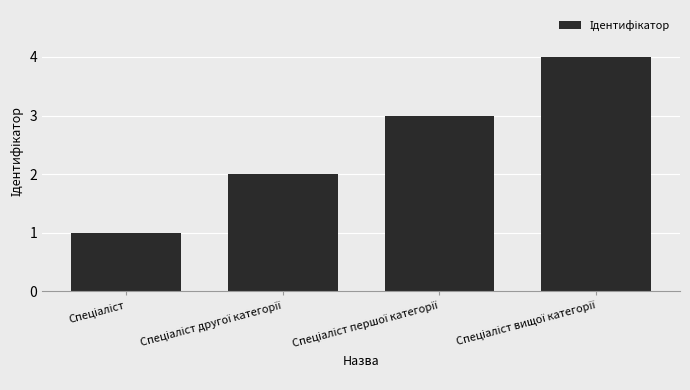

What is the difference between the second highest and minimum values?

2